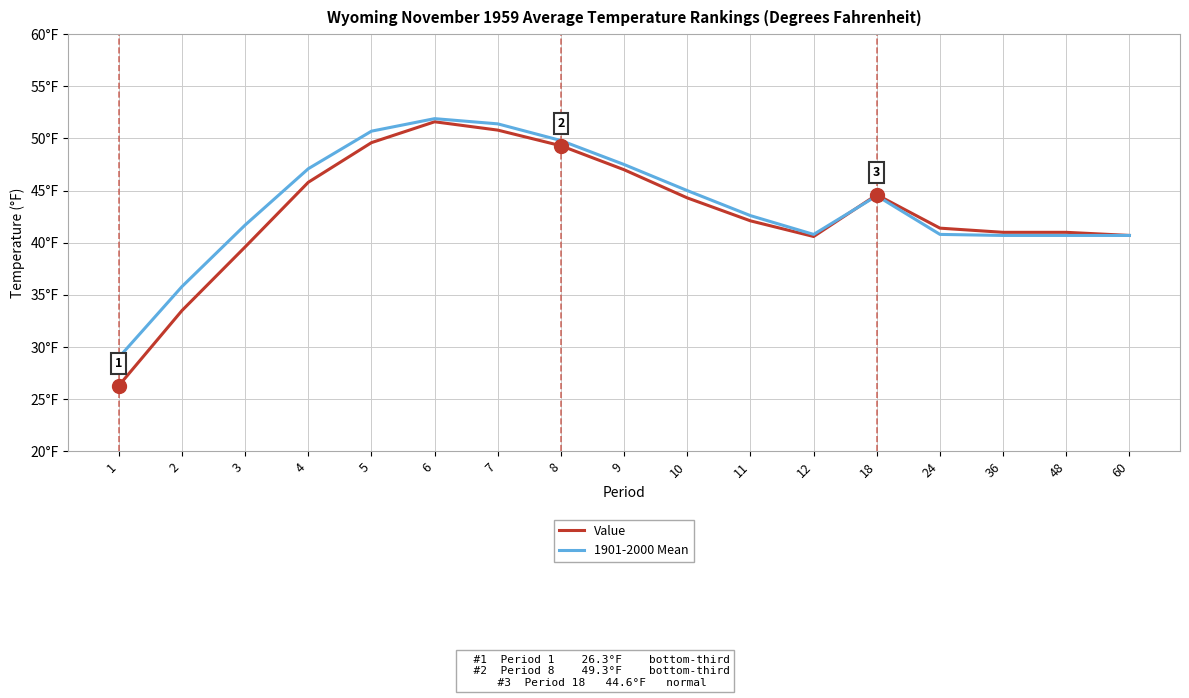

What is the difference between the second highest and second lowest values in the 1901-2000 Mean series?

15.6